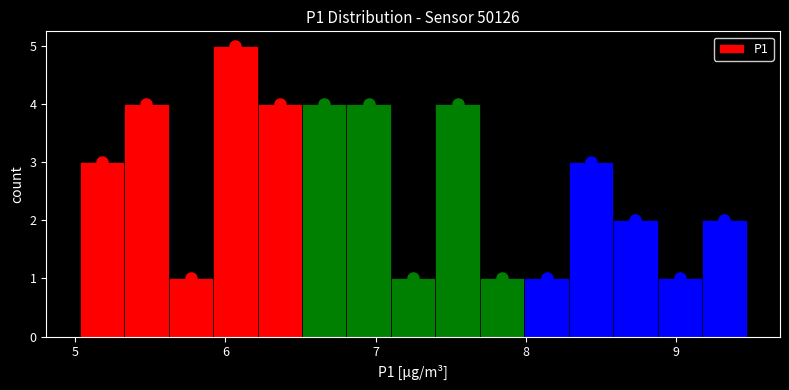

Around what value on the x-axis is the tallest bar? Give the approximate position of its centre, as read against the axis.

6.1